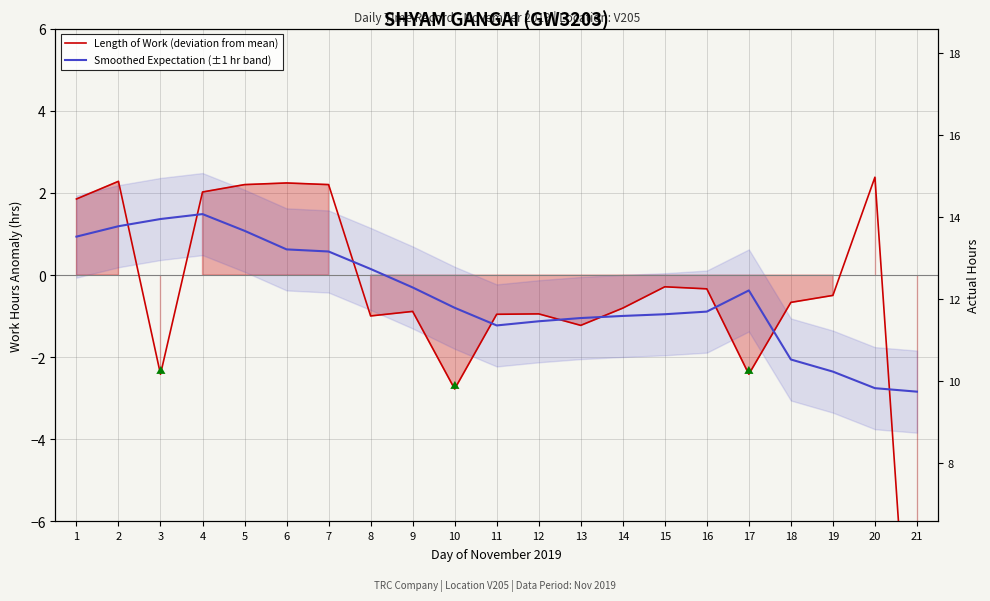

Where is the first local minimum for Length of Work (deviation from mean)?

3